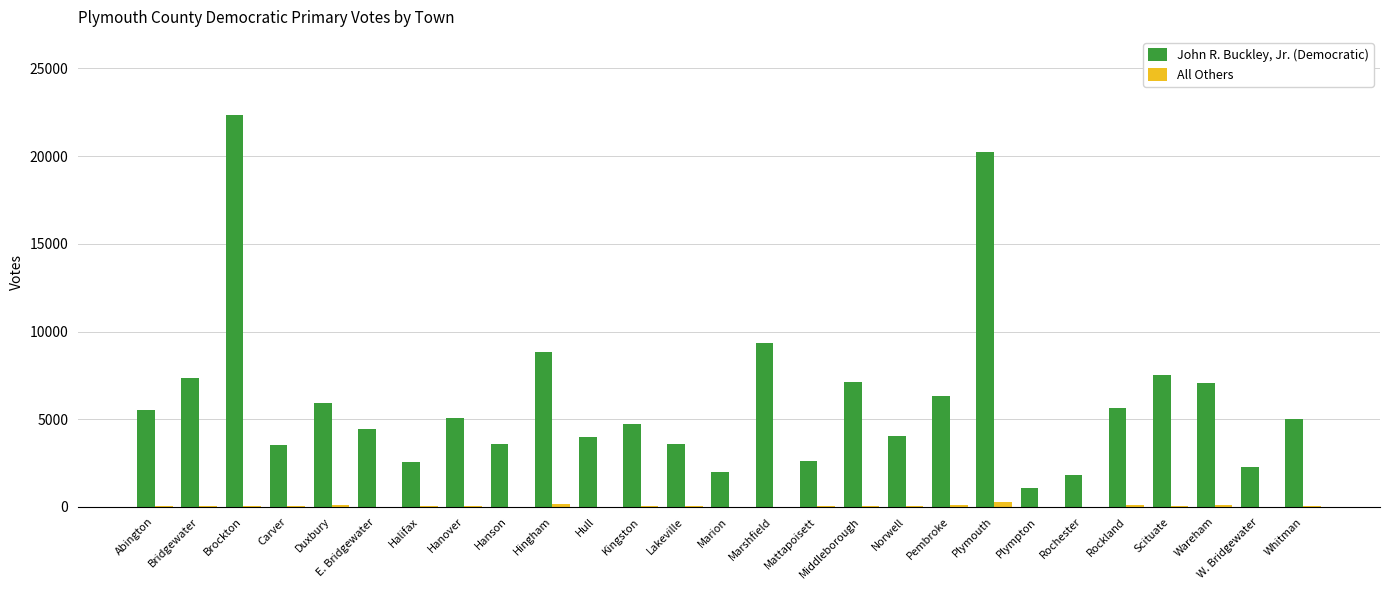

Which category has the highest value across all series?

Brockton